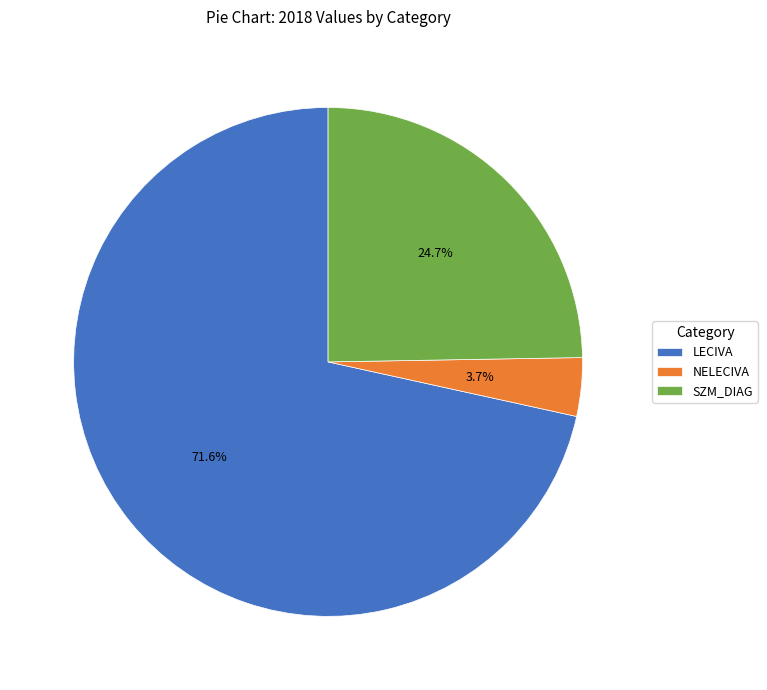

What is the ratio of the value at LECIVA to the value at SZM_DIAG?

2.9